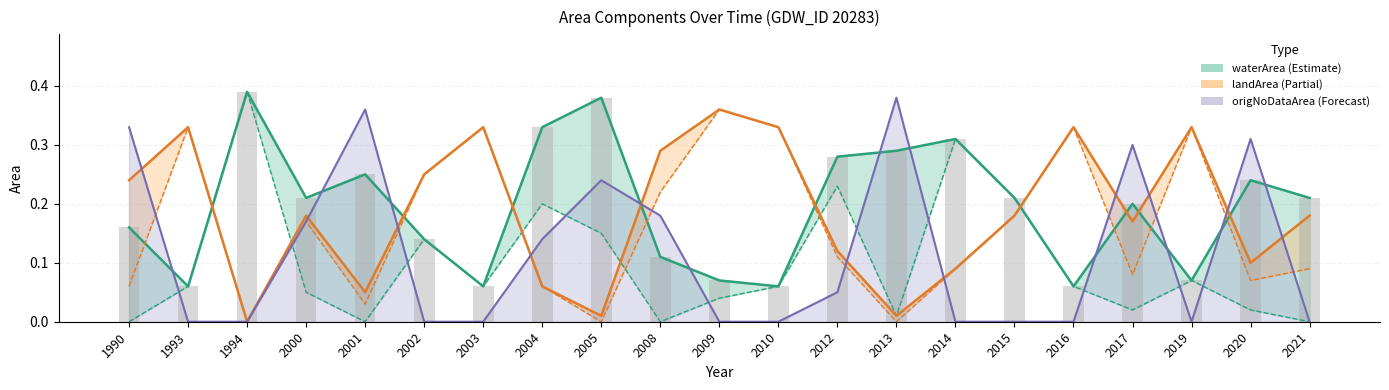

Reading right to left, what are all the values shown in this chart?

waterArea: 2021=0.2	2020=0.2	2019=0.1	2017=0.2	2016=0.1	2015=0.2	2014=0.3	2013=0.3	2012=0.3	2010=0.1	2009=0.1	2008=0.1	2005=0.4	2004=0.3	2003=0.1	2002=0.1	2001=0.2	2000=0.2	1994=0.4	1993=0.1	1990=0.2
landArea: 2021=0.2	2020=0.1	2019=0.3	2017=0.2	2016=0.3	2015=0.2	2014=0.1	2013=0.0	2012=0.1	2010=0.3	2009=0.4	2008=0.3	2005=0.0	2004=0.1	2003=0.3	2002=0.2	2001=0.1	2000=0.2	1994=0.0	1993=0.3	1990=0.2
origNoDataArea line: 2021=0.0	2020=0.3	2019=0.0	2017=0.3	2016=0.0	2015=0.0	2014=0.0	2013=0.4	2012=0.1	2010=0.0	2009=0.0	2008=0.2	2005=0.2	2004=0.1	2003=0.0	2002=0.0	2001=0.4	2000=0.2	1994=0.0	1993=0.0	1990=0.3
waterArea bar: 2021=0.2	2020=0.2	2019=0.1	2017=0.2	2016=0.1	2015=0.2	2014=0.3	2013=0.3	2012=0.3	2010=0.1	2009=0.1	2008=0.1	2005=0.4	2004=0.3	2003=0.1	2002=0.1	2001=0.2	2000=0.2	1994=0.4	1993=0.1	1990=0.2